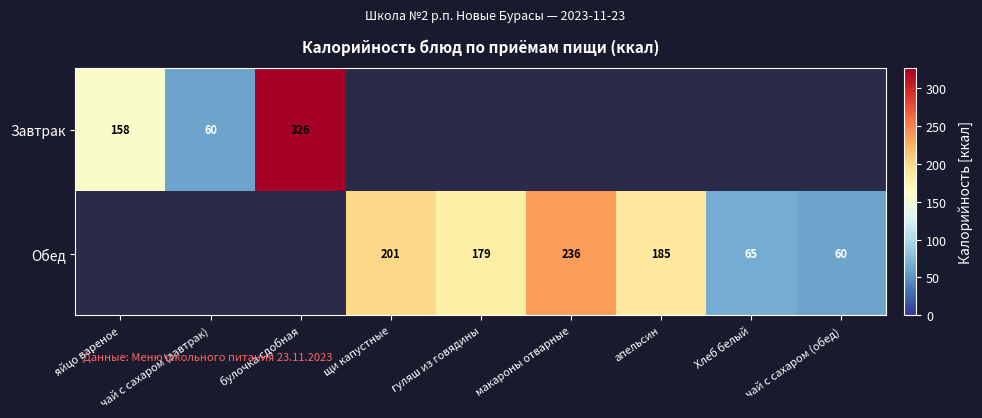

The Обед series shows 236.0 at макароны отварные. True or false?

True